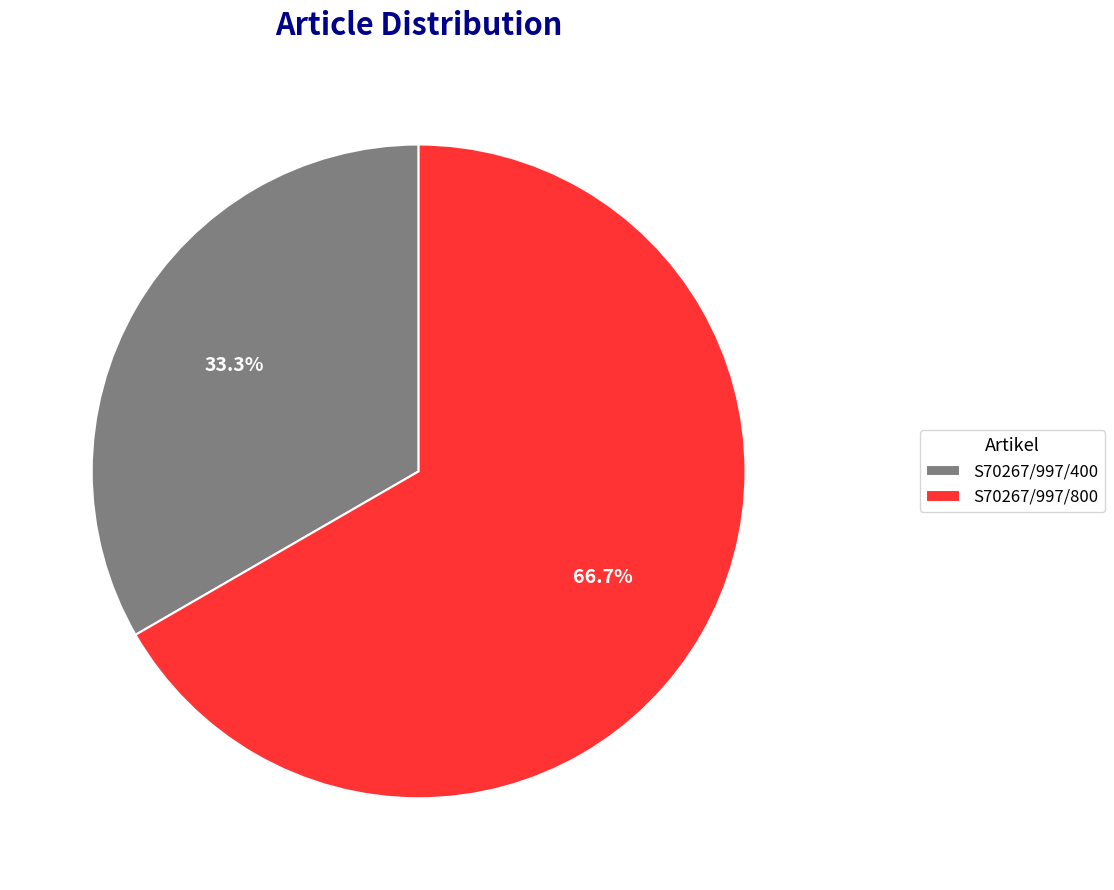

What is the largest slice in the pie chart?

S70267/997/800